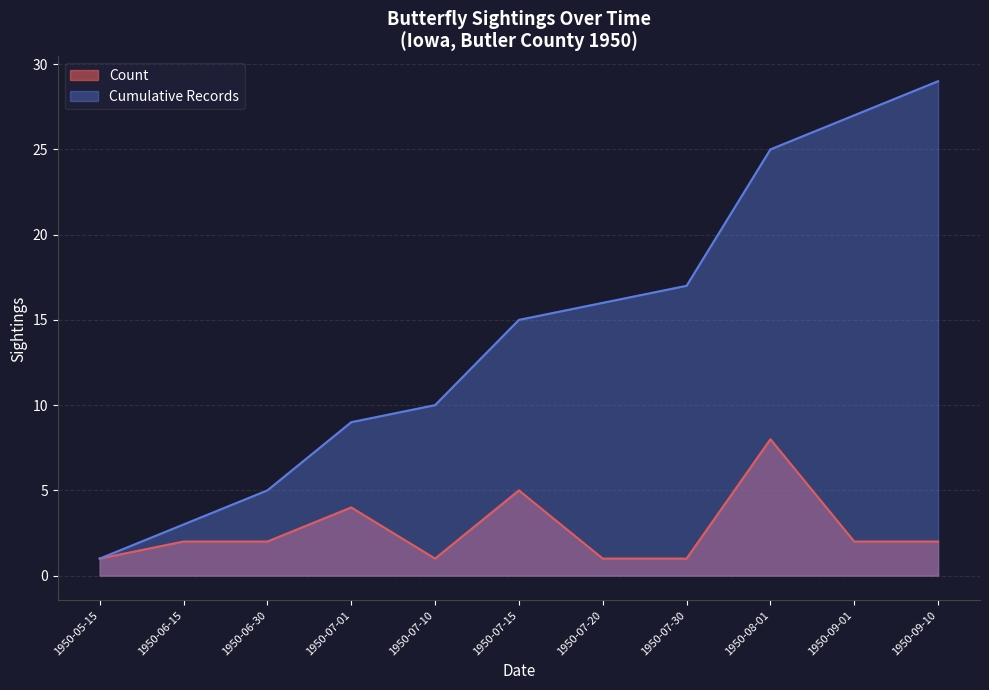

What is the minimum value shown in the chart?

1